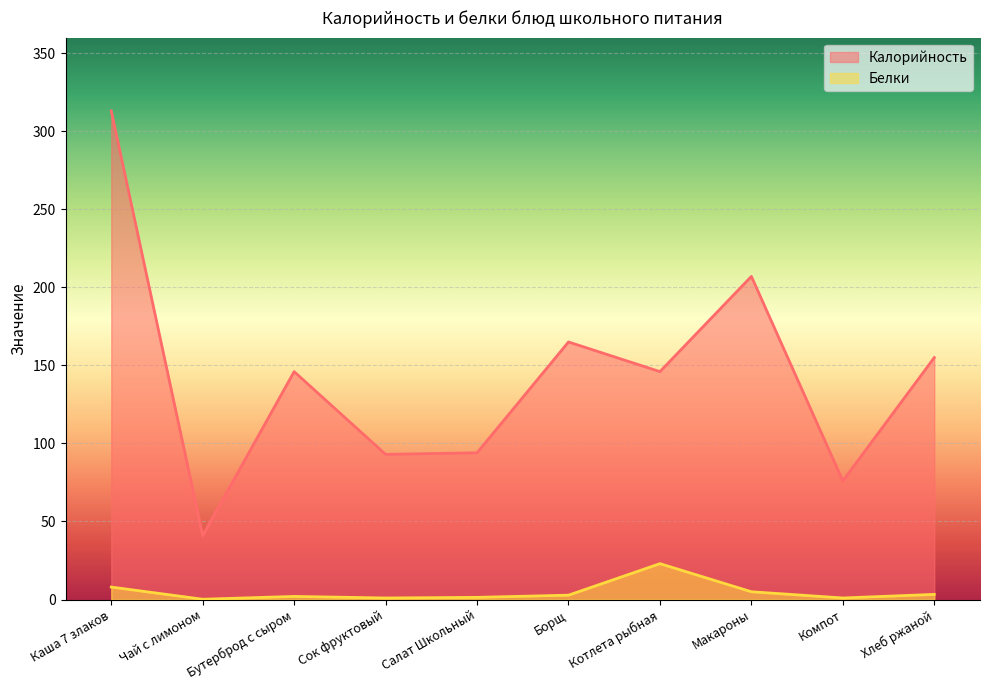

What are all the series names shown in the legend?

Калорийность, Белки